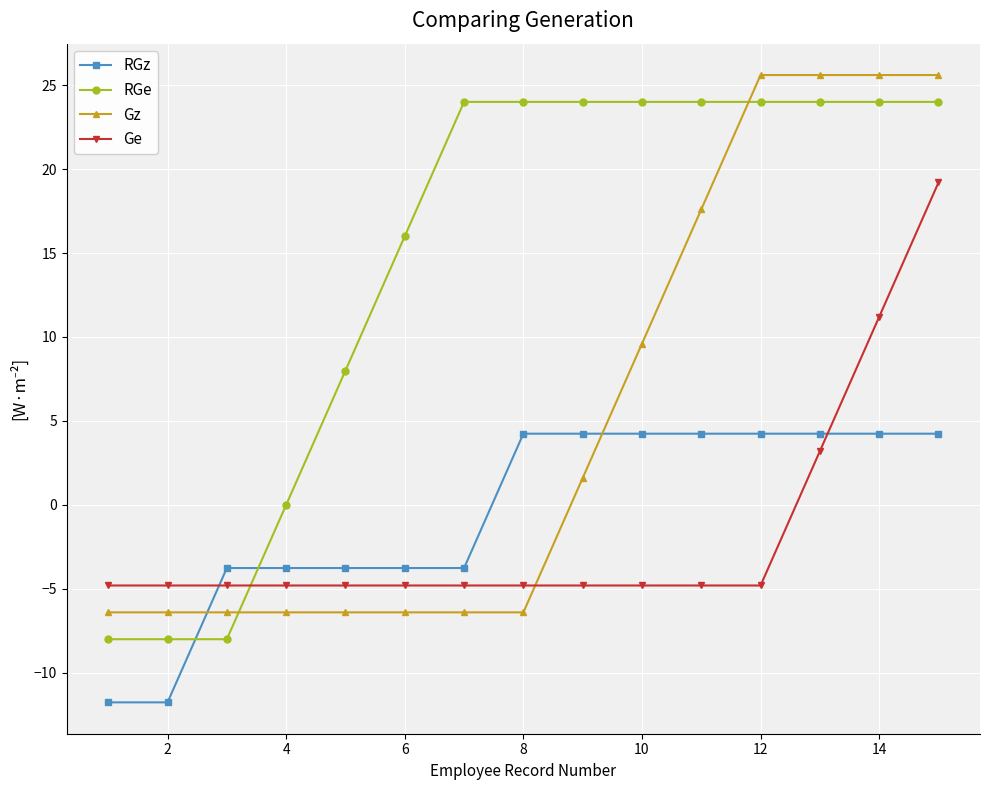

Is this an area chart (filled region under the line)?

No